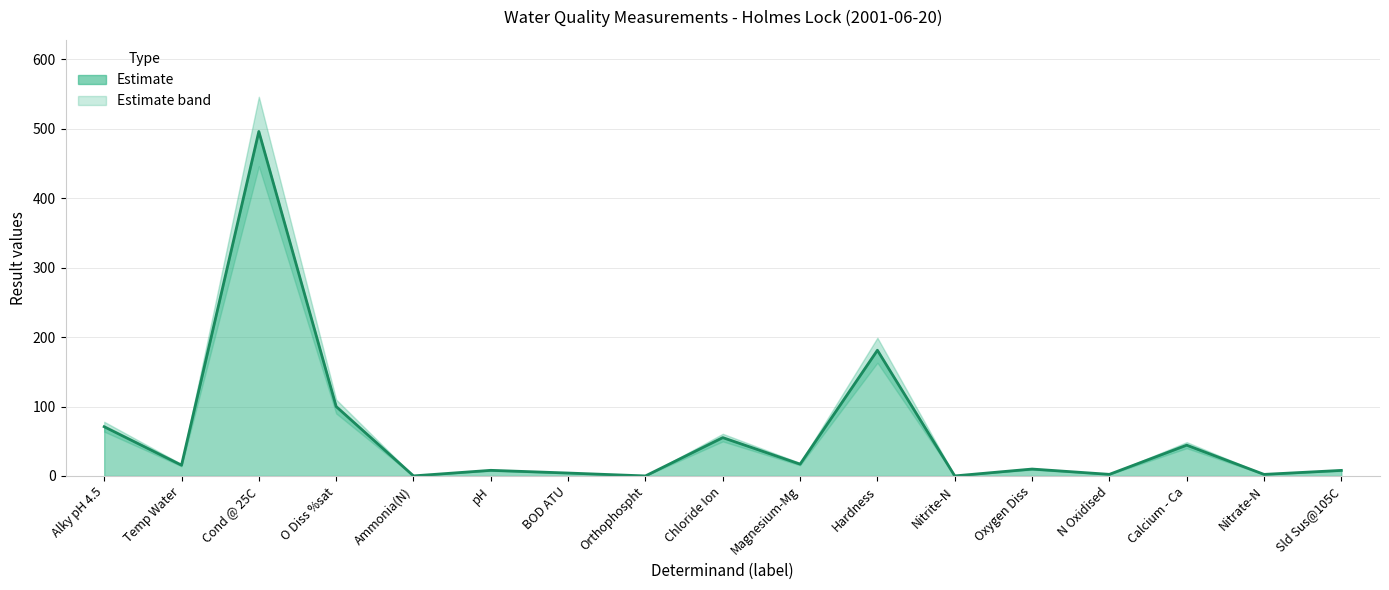

Rank the categories by result_high value from highest to lowest.

Cond @ 25C, Hardness, O Diss %sat, Alky pH 4.5, Chloride Ion, Calcium - Ca, Magnesium-Mg, Temp Water, Oxygen Diss, pH, Sld Sus@105C, BOD ATU, N Oxidised, Nitrate-N, Ammonia(N), Nitrite-N, Orthophospht